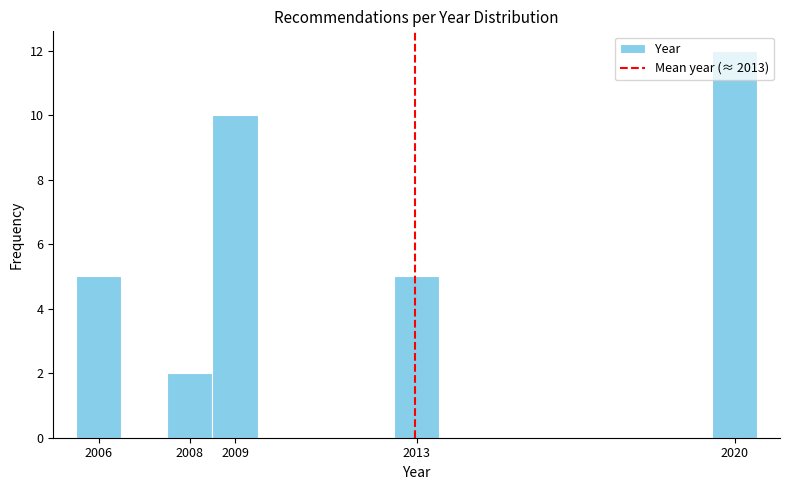

Reading left to right, list every bar in this chart as the range it spans on the x-axis followed by its height. The values are not printed on the chart, so give them approximately, as read against the axis.

2005.5 to 2006.5: 5
2006.5 to 2007.5: 0
2007.5 to 2008.5: 2
2008.5 to 2009.5: 10
2009.5 to 2010.5: 0
2010.5 to 2011.5: 0
2011.5 to 2012.5: 0
2012.5 to 2013.5: 5
2013.5 to 2014.5: 0
2014.5 to 2015.5: 0
2015.5 to 2016.5: 0
2016.5 to 2017.5: 0
2017.5 to 2018.5: 0
2018.5 to 2019.5: 0
2019.5 to 2020.5: 12